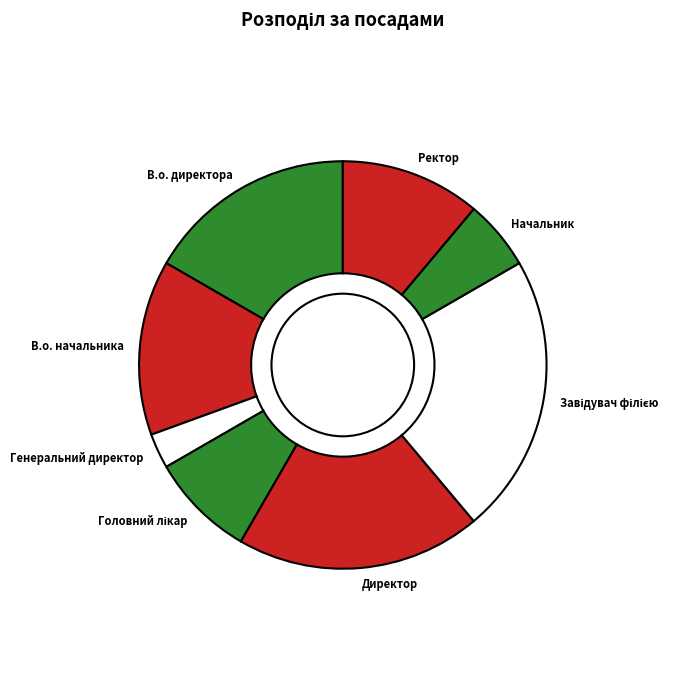

Count the number of slices in the pie.

8